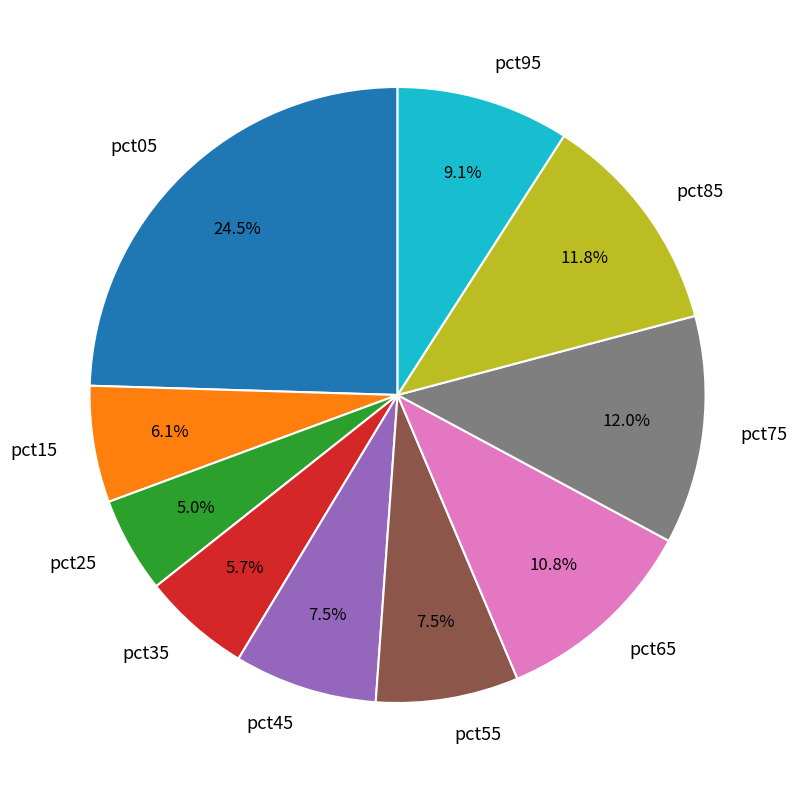

Is pct45 the majority of the pie?

No